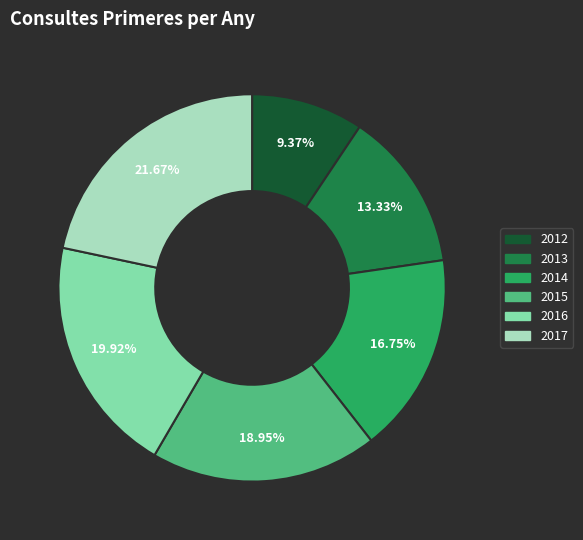

To the nearest percent, what is the difference between the largest and smallest slice percentages?

12%